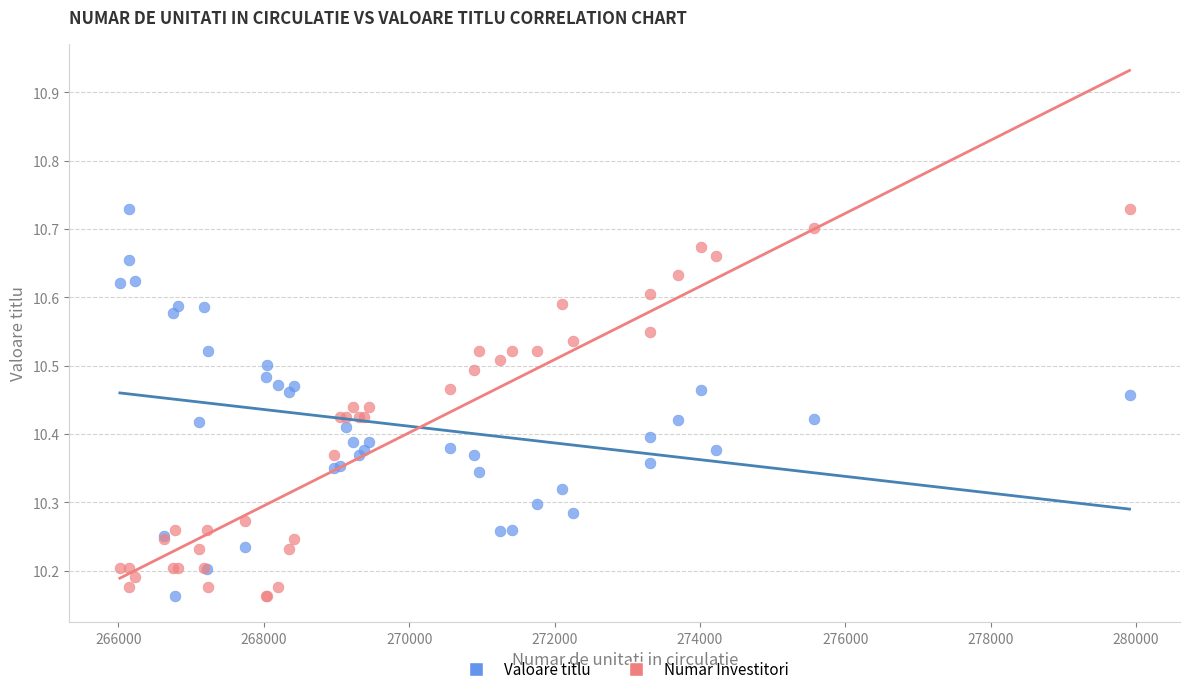

What is the X range (max minus min) for the scatter plot?

13892.9